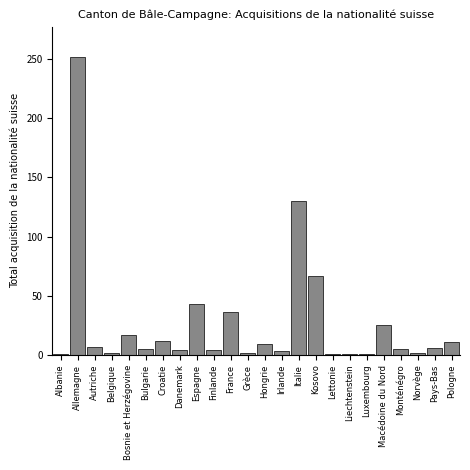

Is it true that the value at Kosovo is 99?

False